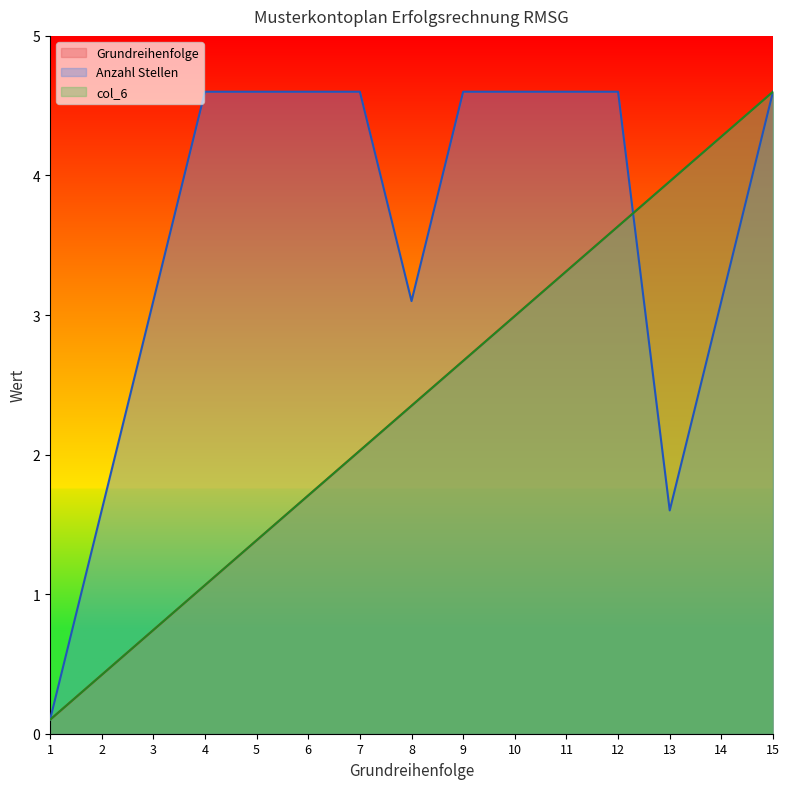

At which category does the chart reach its peak across all series?

15